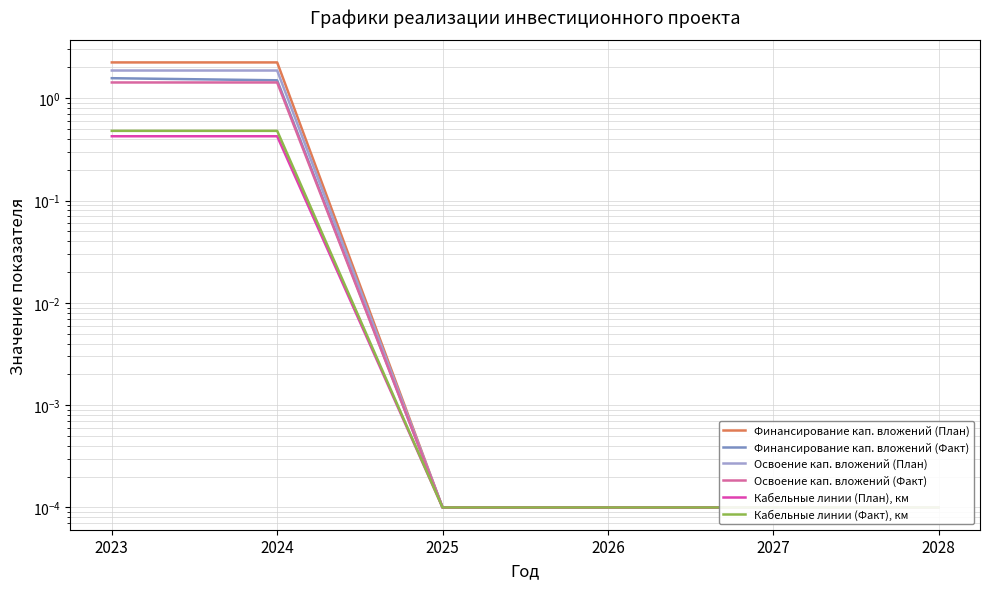

Reading left to right, transcribe all the data shown in this chart.

Финансирование кап. вложений (План): 2.2	2.2	0.0	0.0	0.0	0.0
Финансирование кап. вложений (Факт): 1.6	1.5	0.0	0.0	0.0	0.0
Освоение кап. вложений (План): 1.9	1.9	0.0	0.0	0.0	0.0
Освоение кап. вложений (Факт): 1.4	1.4	0.0	0.0	0.0	0.0
Кабельные линии (План), км: 0.4	0.4	0.0	0.0	0.0	0.0
Кабельные линии (Факт), км: 0.5	0.5	0.0	0.0	0.0	0.0